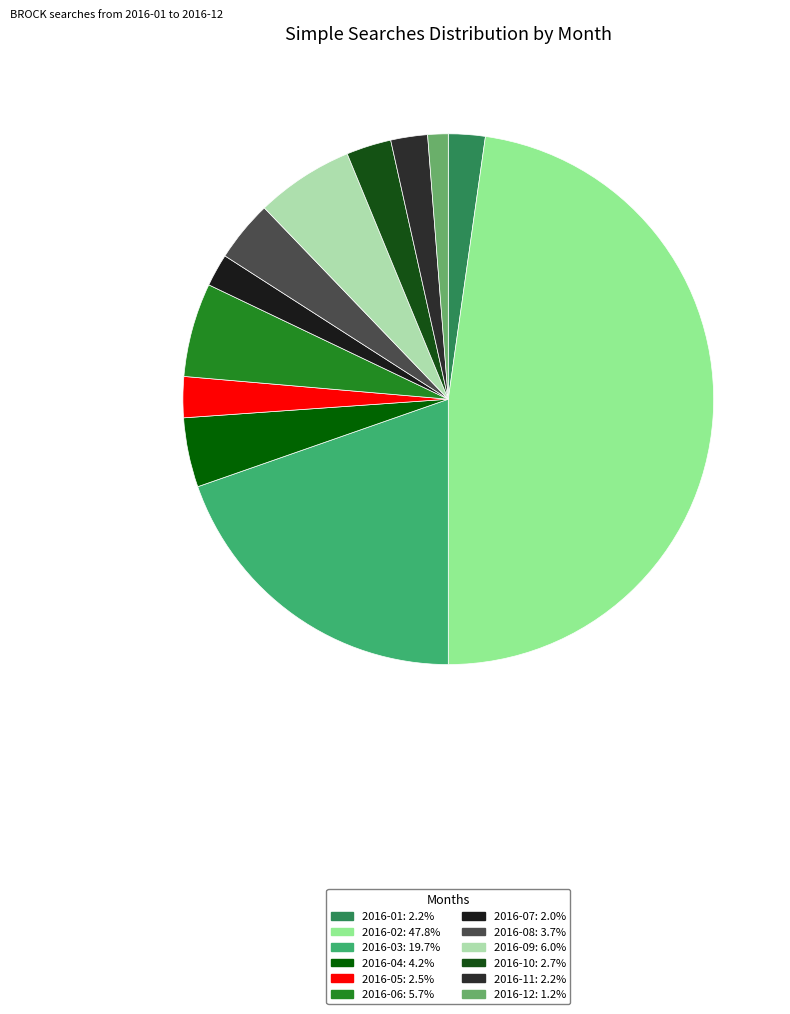

Between 2016-11 and 2016-03, which is larger?

2016-03